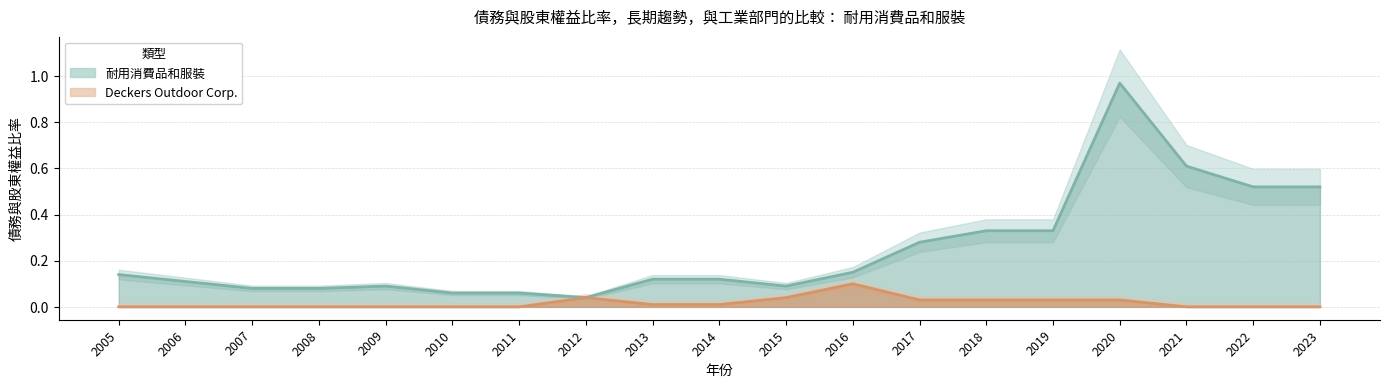

The value of 耐用消費品和服裝 at 2021 is 0.8. True or false?

False